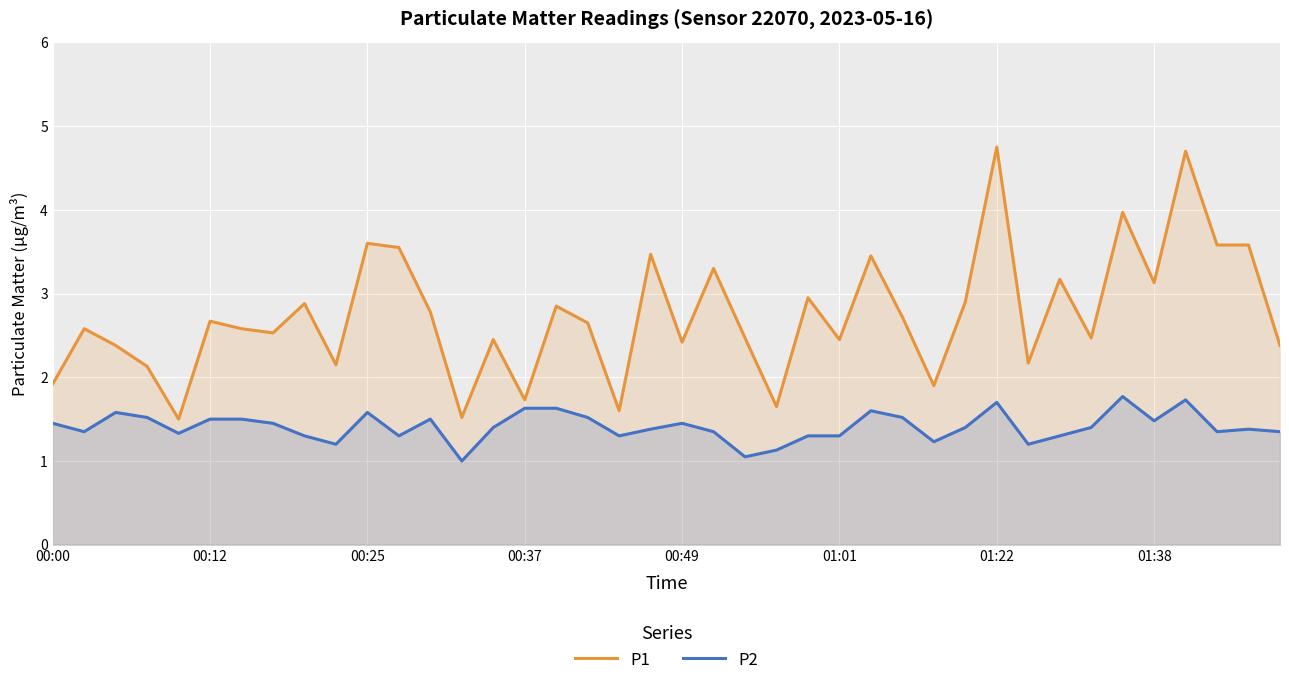

The P2 series shows 0.6 at 16. True or false?

False